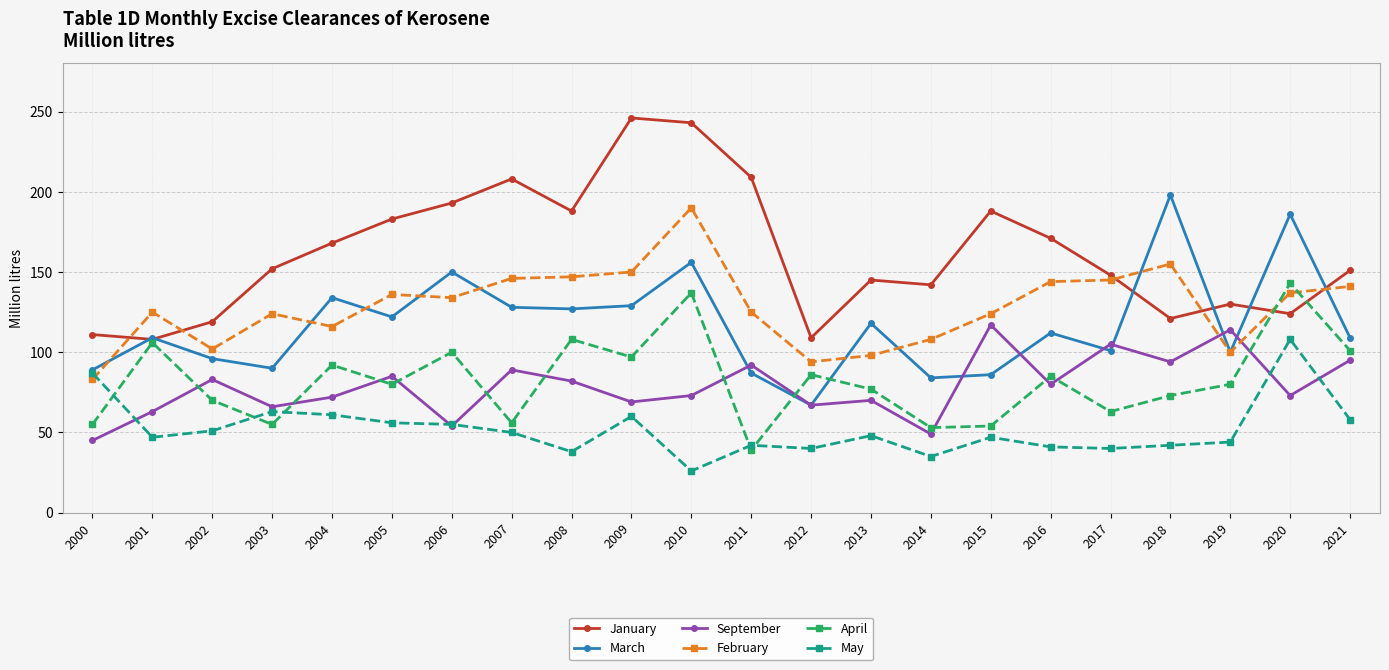

What is the sum of the March values at 2016 and 2005?

234